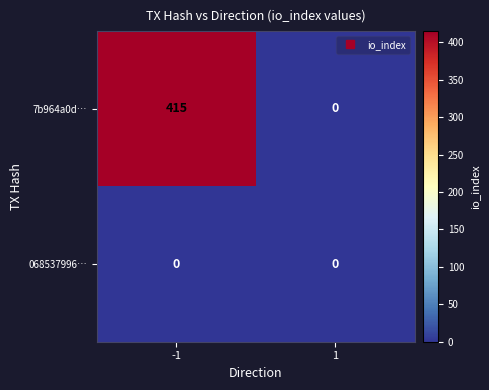

List the series in order of their overall mean, highest first.

7b964a0d…, 068537996…